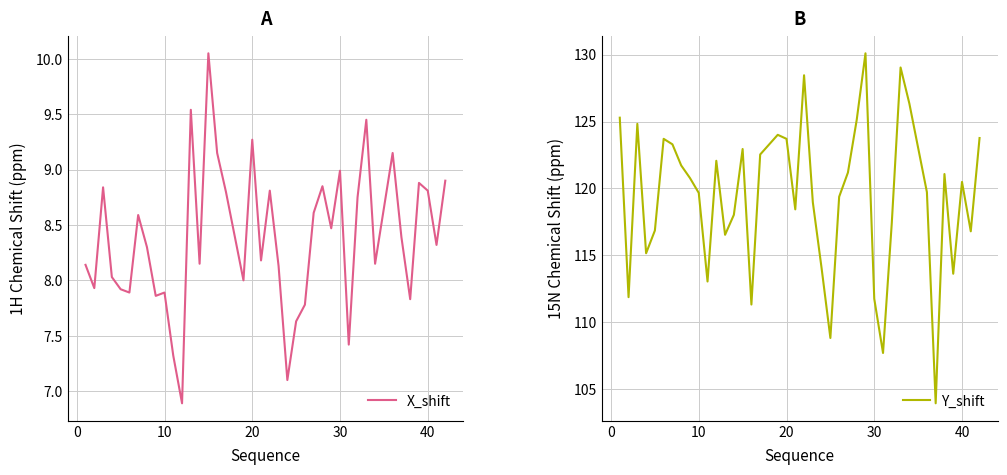

What is the difference between the maximum and minimum values in the X_shift series?

3.2